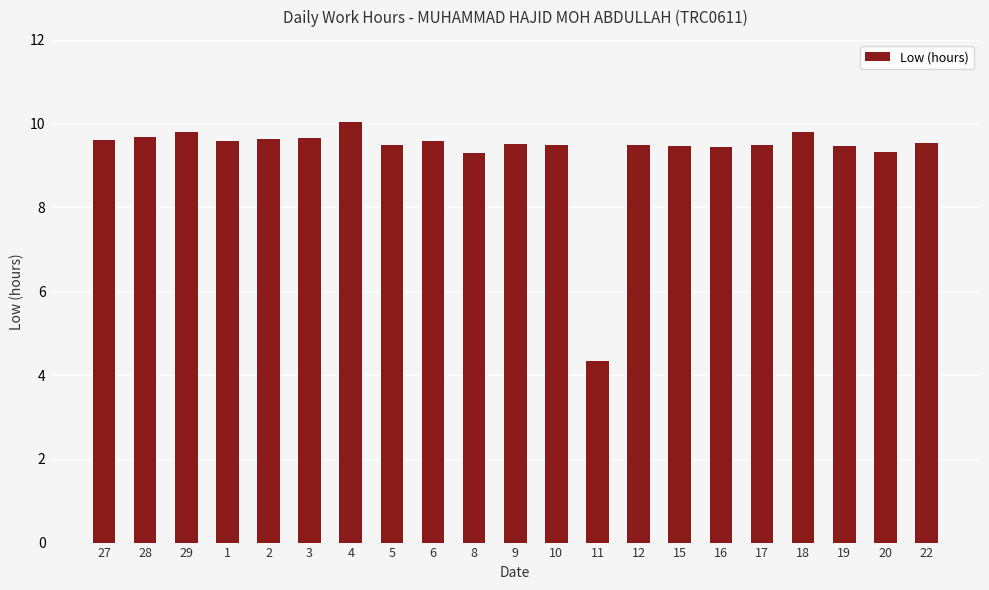

What is the value of the 5th bar from the left?

9.6